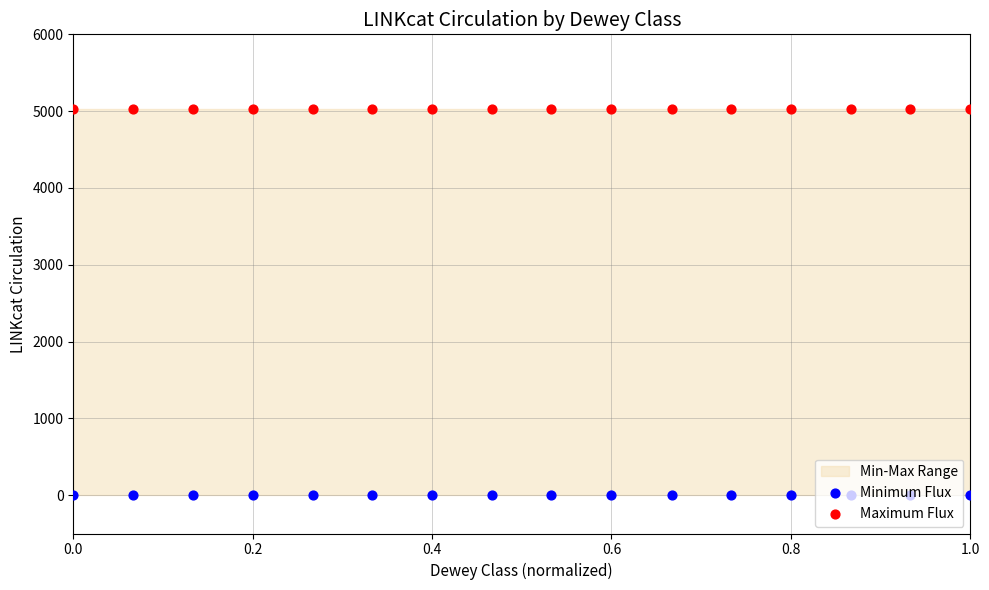

At how many categories does at least one series exceed 2631?

16